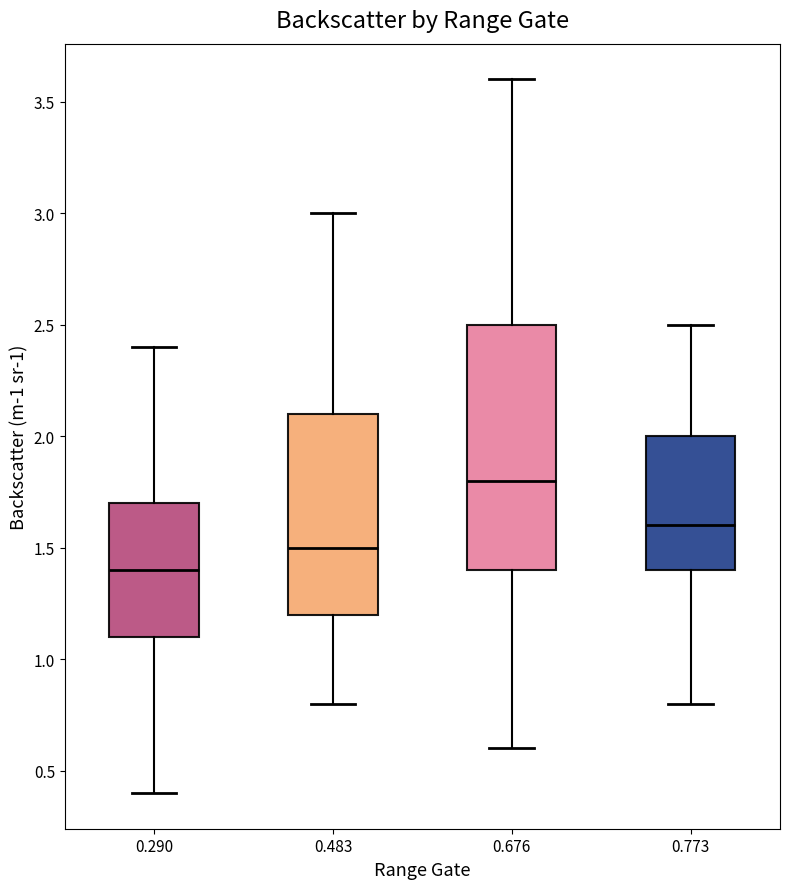

Where is the upper edge of the box at x = 0.483 on the y-axis? The values are not printed on the chart, so give them approximately, as read against the axis.

2.1